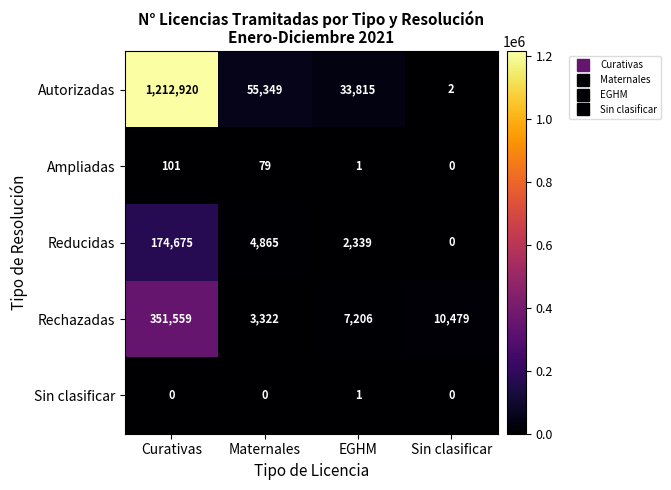

At Maternales, list the series in order from smallest to largest.

Sin clasificar, Ampliadas, Rechazadas, Reducidas, Autorizadas